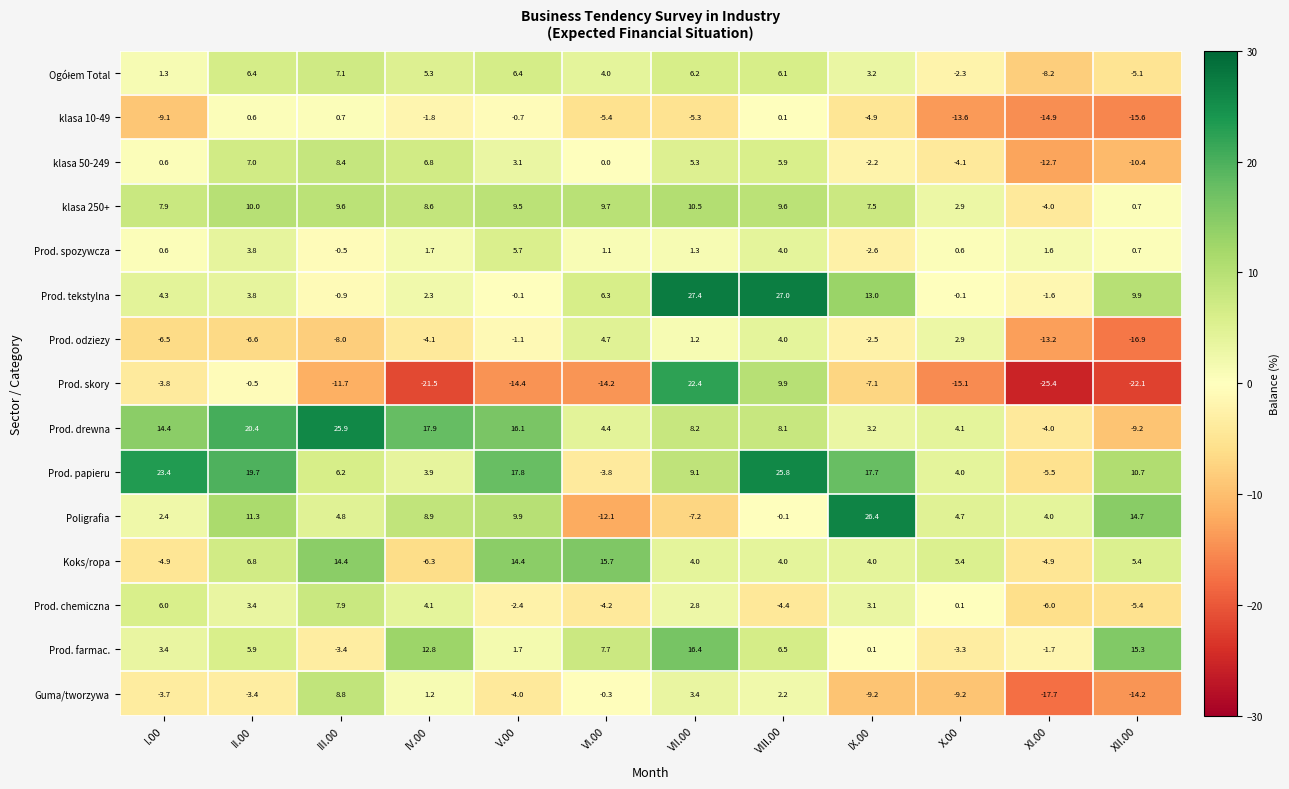

What is the total value across all series at XI.00?

-114.2